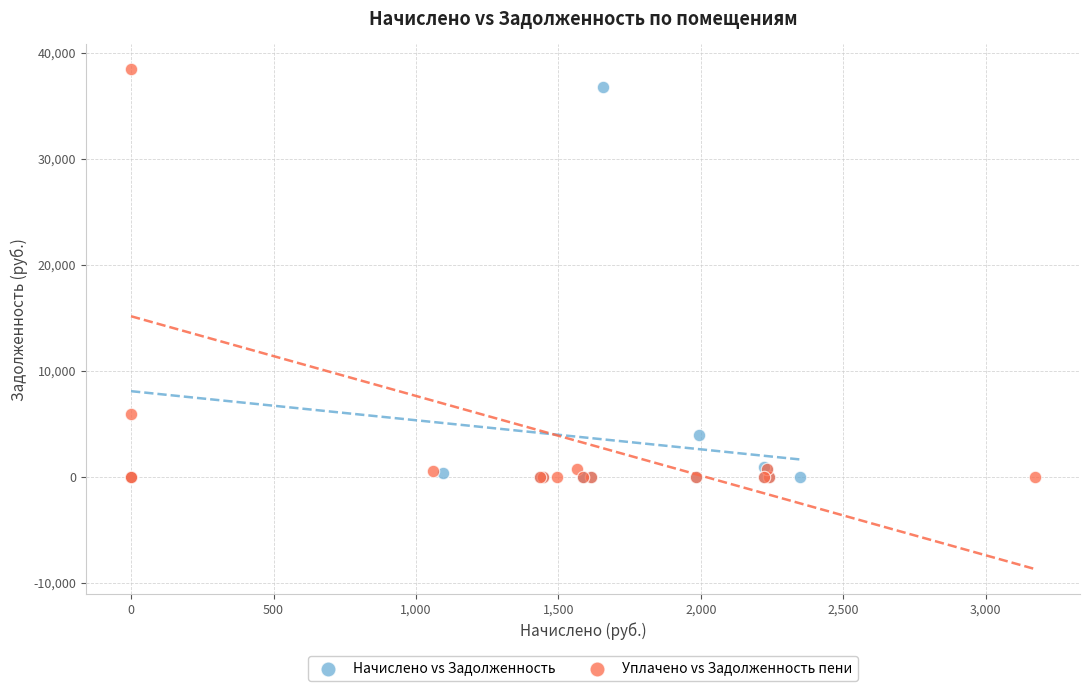

What are all the series names shown in the legend?

Начислено vs Задолженность, Уплачено vs Задолженность пени